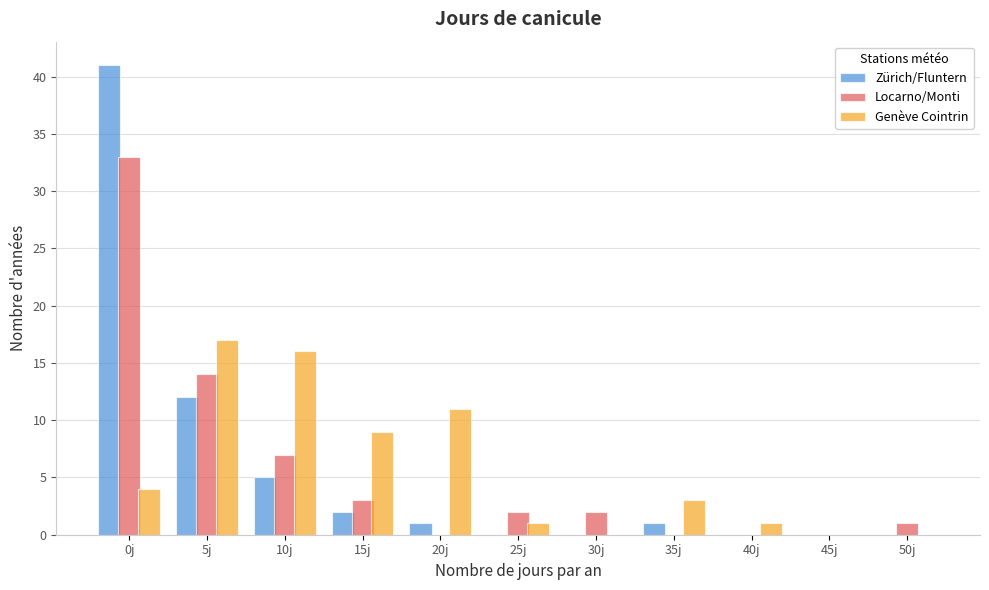

At which category is the sum across all series the highest?

0j